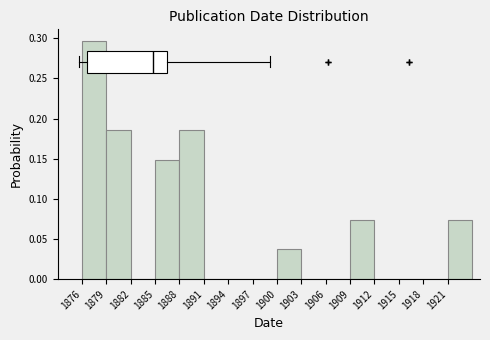

Which range on the x-axis has the tallest bar?

1876 to 1879